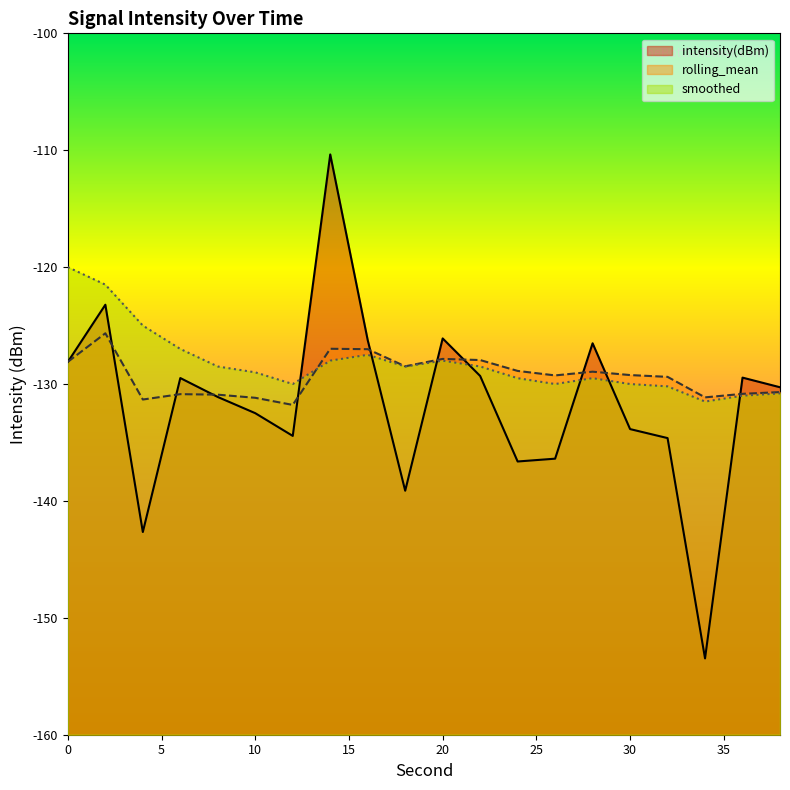

How many lines are shown in the chart?

3